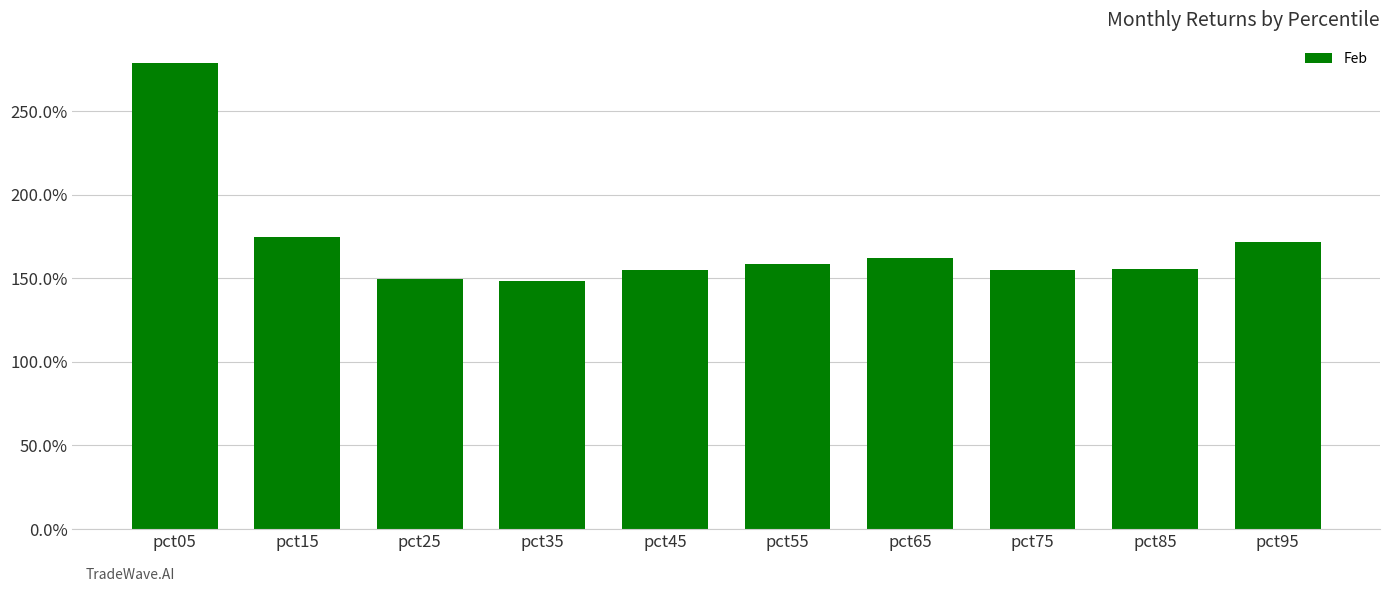

True or false: the data shows 0.8 at pct35.

False